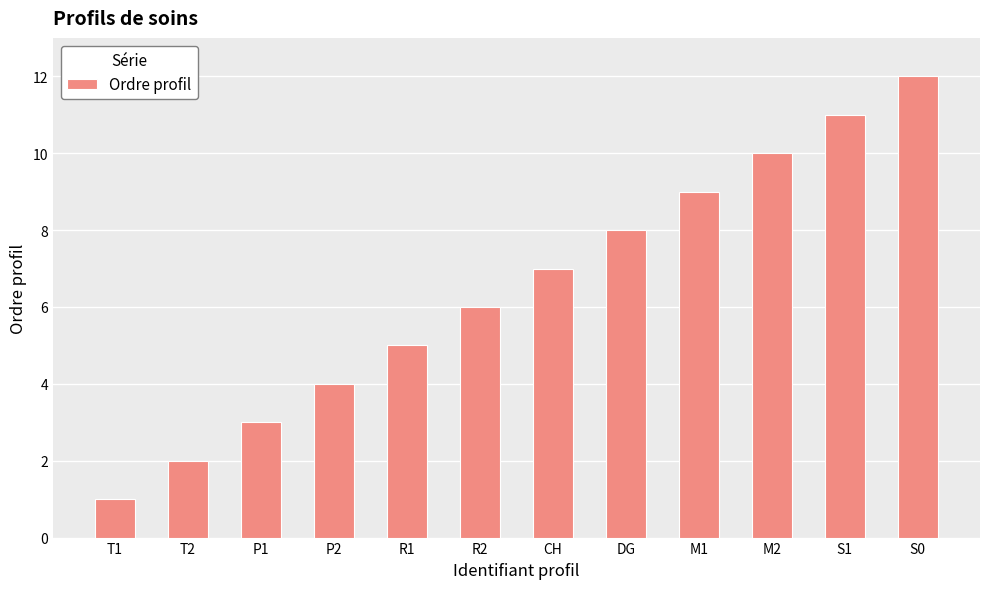

What is the smallest value displayed?

1